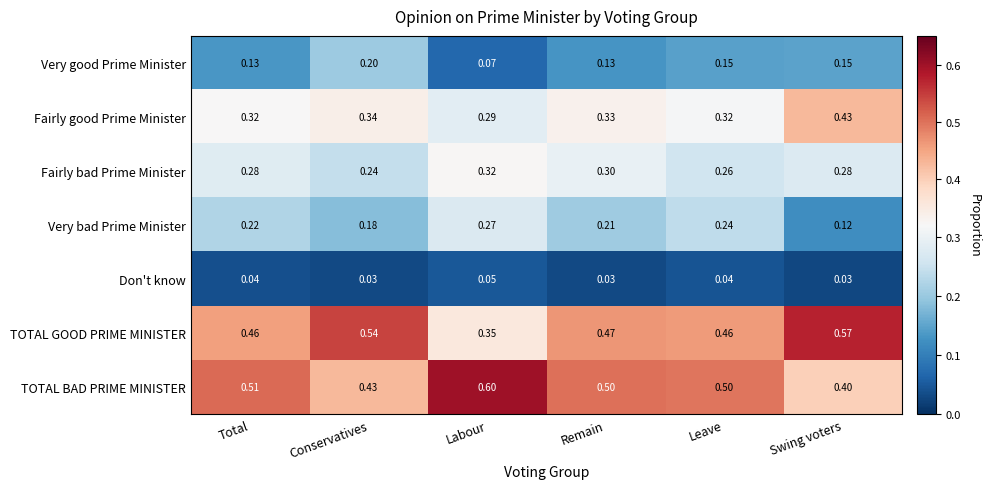

List the series in order of their peak value, highest first.

TOTAL BAD PRIME MINISTER, TOTAL GOOD PRIME MINISTER, Fairly good Prime Minister, Fairly bad Prime Minister, Very bad Prime Minister, Very good Prime Minister, Don't know